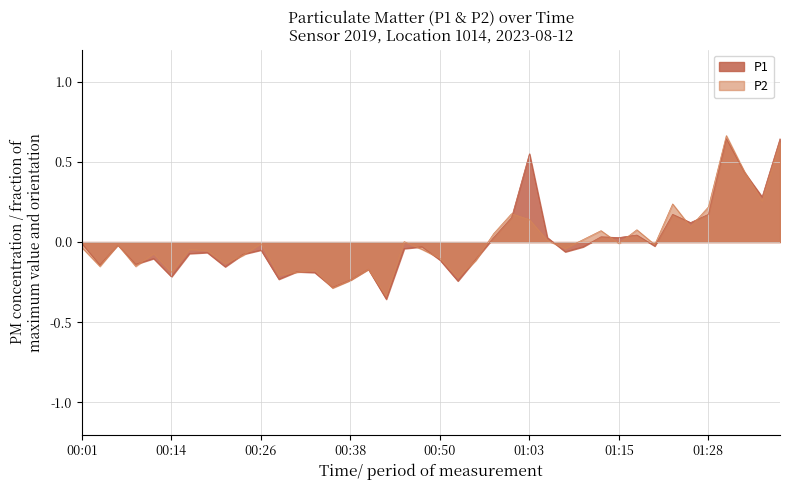

At which category does P2 reach its first local valley?

00:04